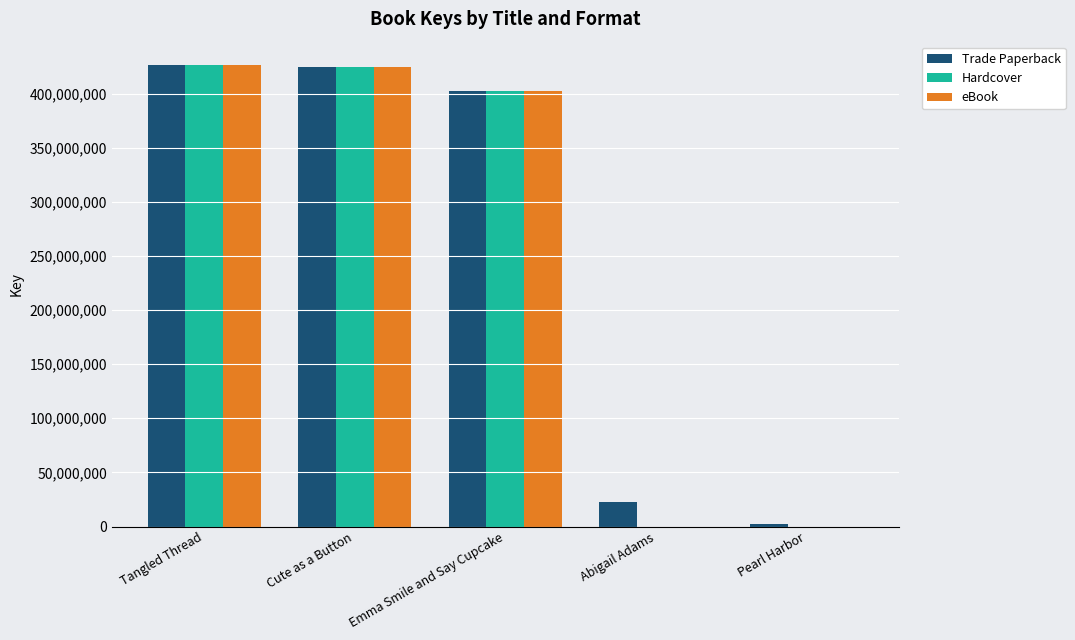

What is the total value across all series at Cute as a Button?

1275022836